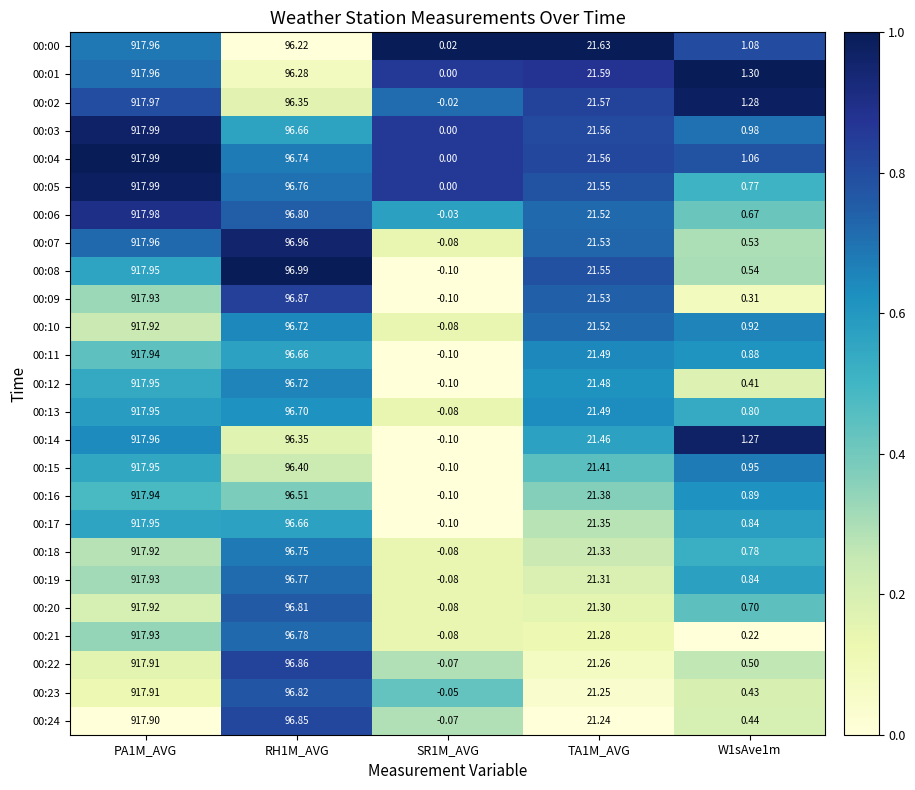

Which series has the largest range (max minus min)?

00:14